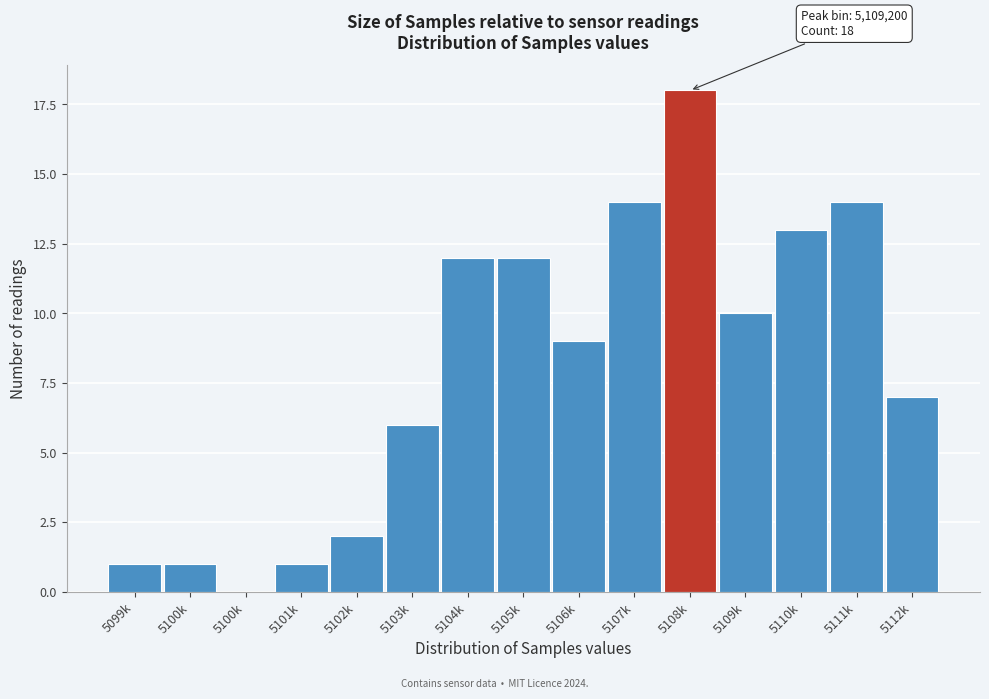

How many positive values are there?

14